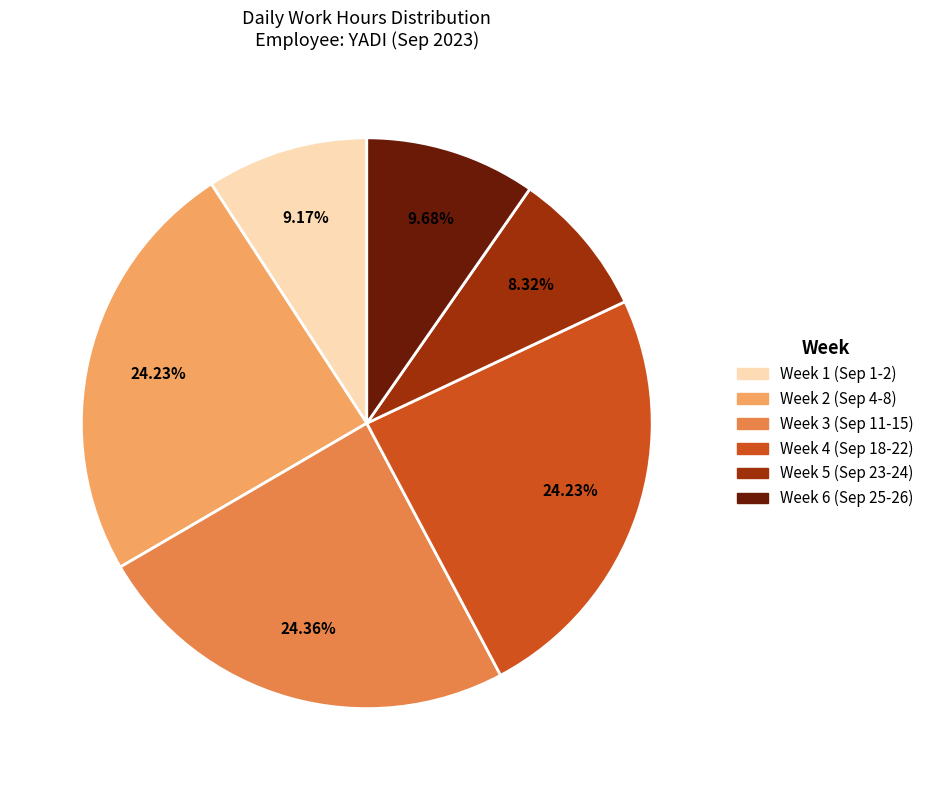

Does any single category account for the majority?

No